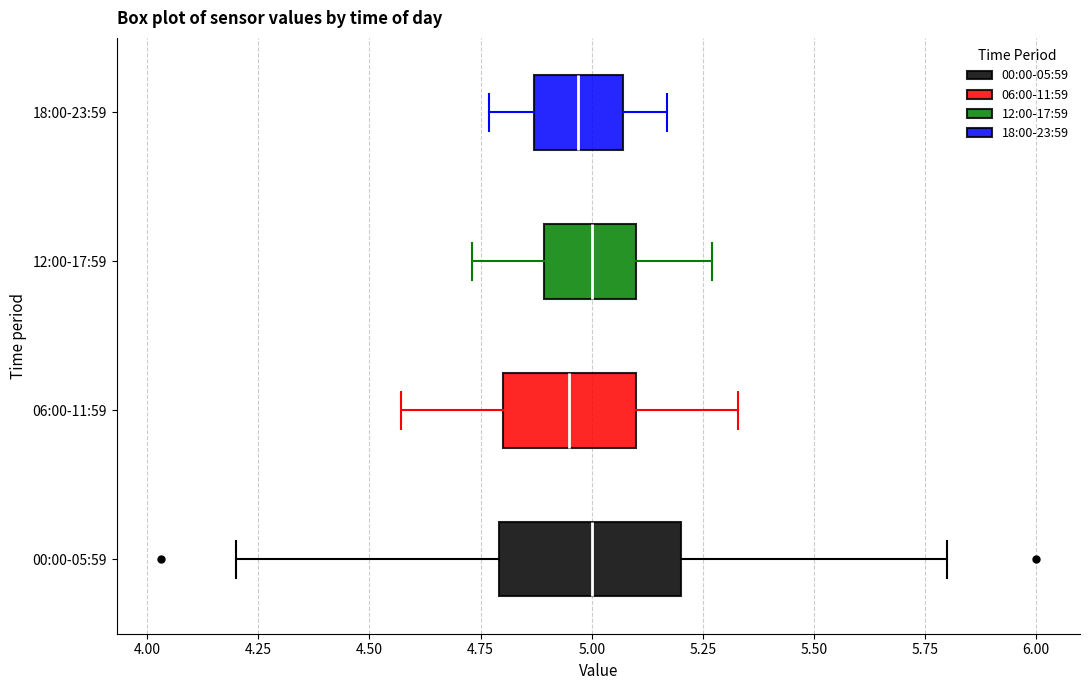

Which box is the widest, from its left edge to its right edge?

00:00-05:59